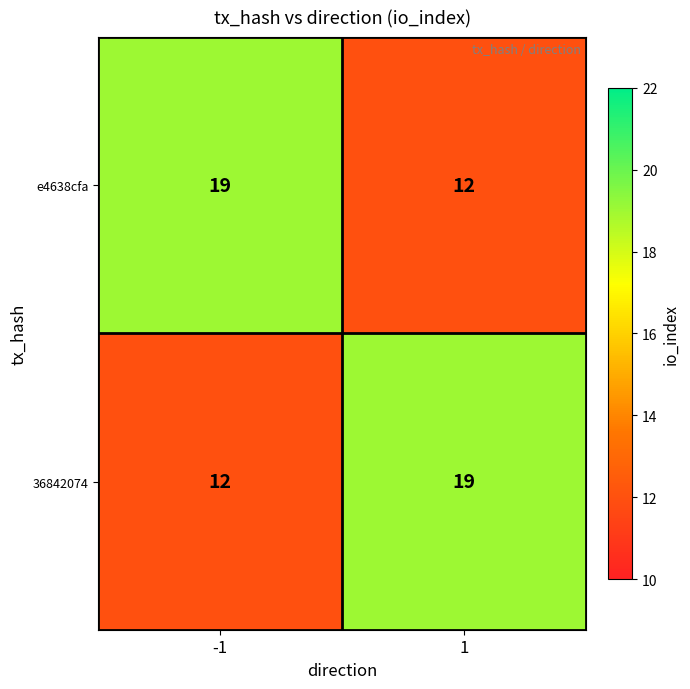

What is the sum of all 36842074 values?

31